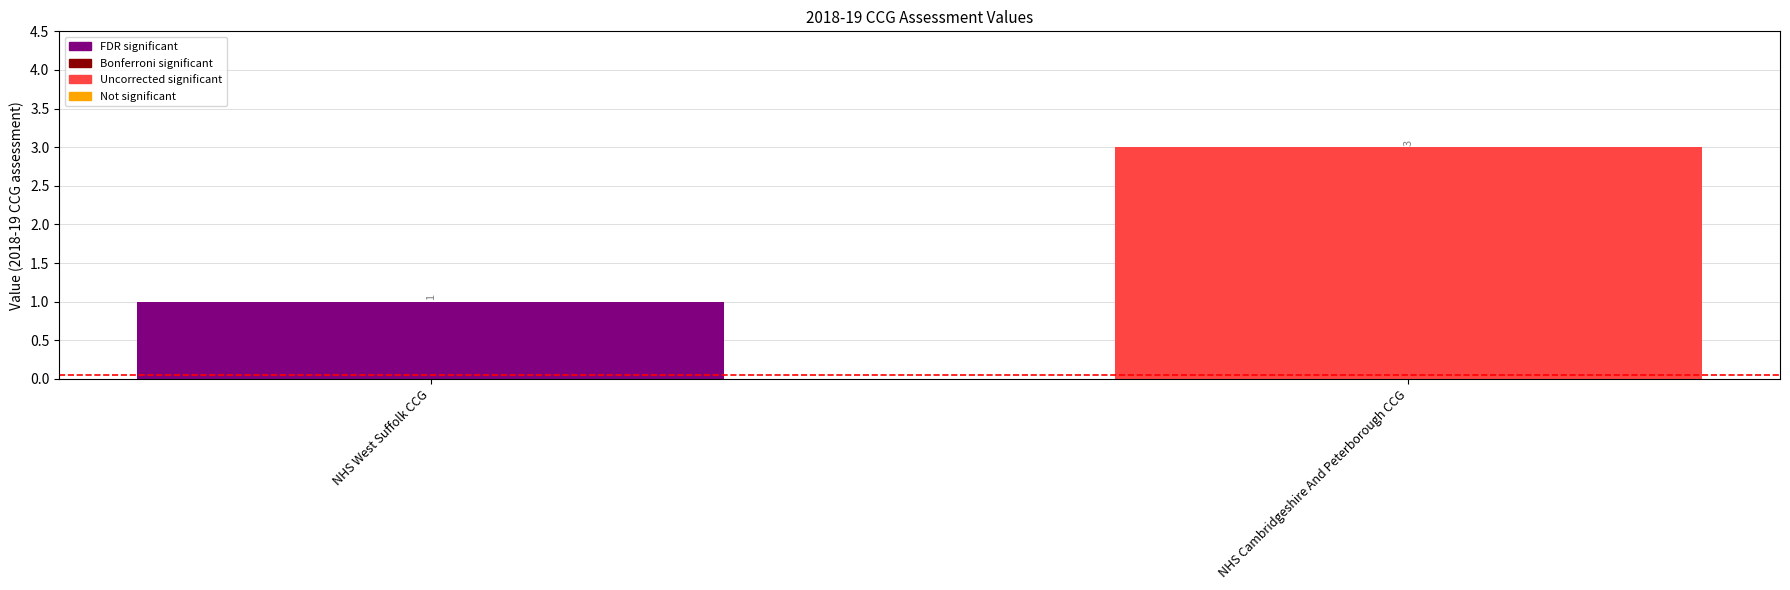

Reading left to right, transcribe all the data shown in this chart.

NHS West Suffolk CCG=1	NHS Cambridgeshire And Peterborough CCG=3